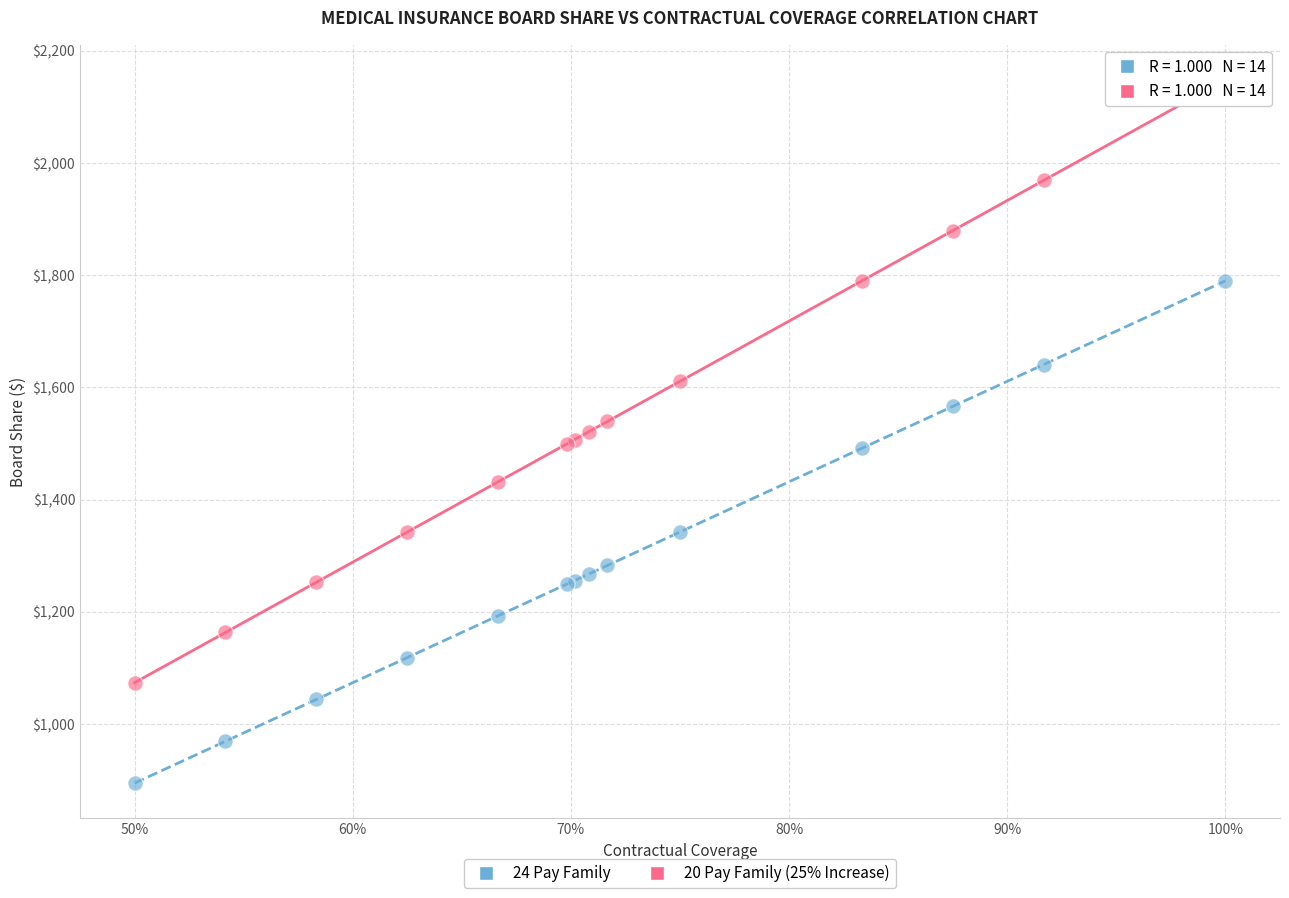

Which series contains the highest Y value?

20 Pay Family (25% Increase)